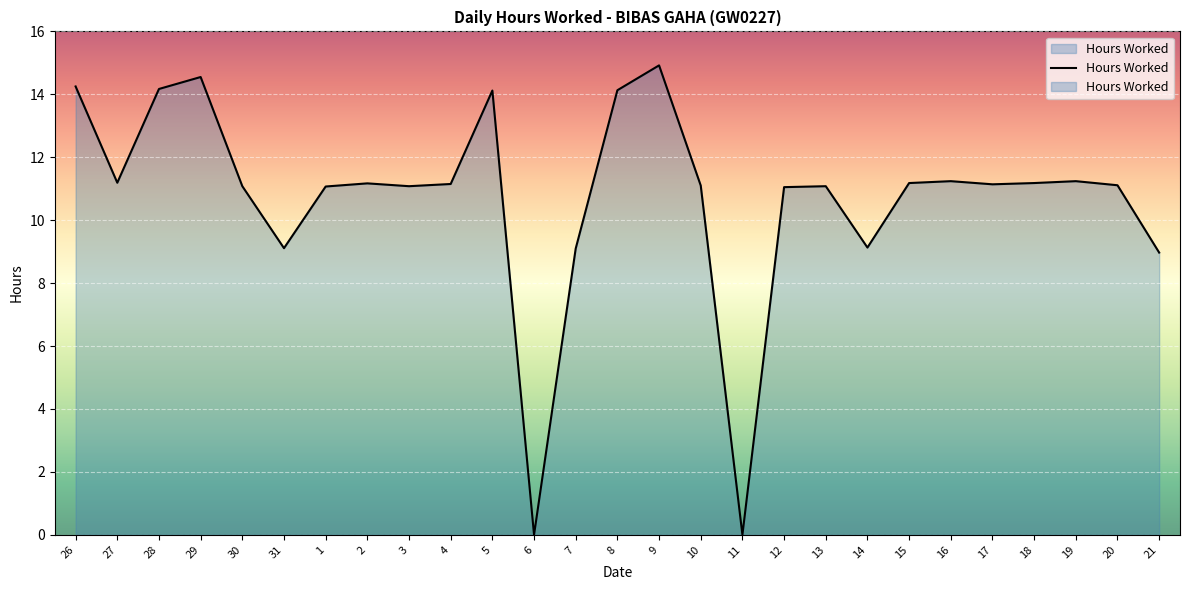

What is the difference between the values at 12 and 20?

0.1